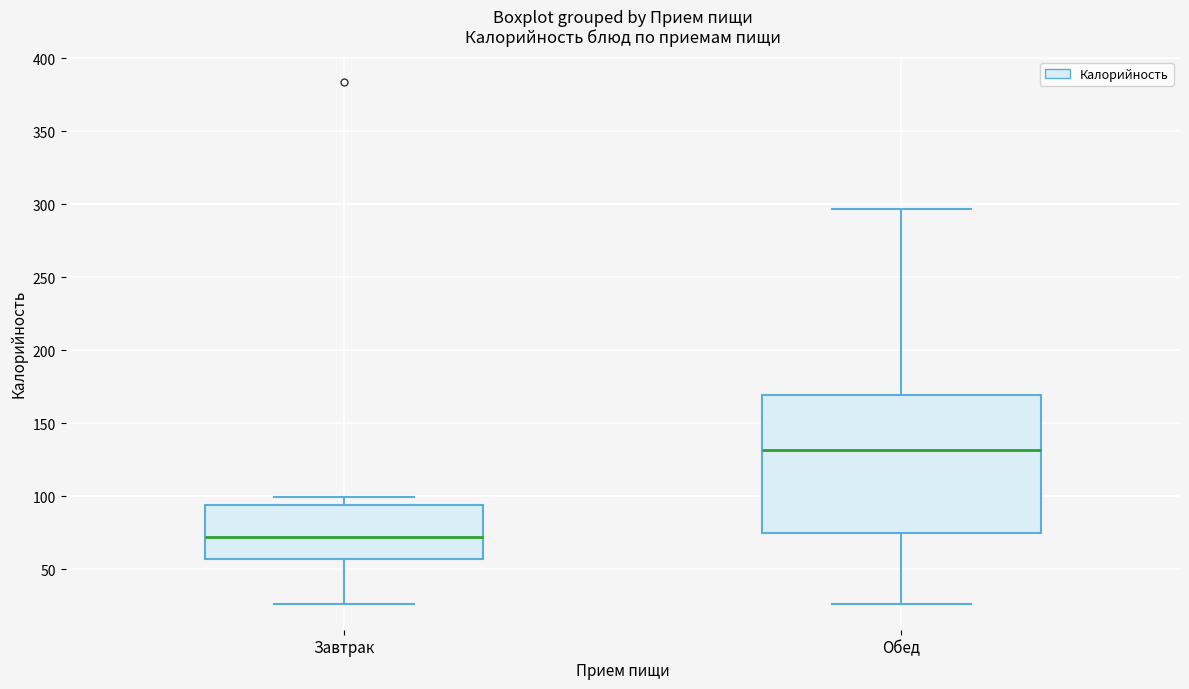

Reading left to right, read every box against the y-axis: the position of its median line, the range the box covers, and the ends of its whiskers. The values are not printed on the chart, so give them approximately, as read against the axis.

Завтрак: median 70, box 55 to 95, whiskers 25 to 100
Обед: median 130, box 75 to 170, whiskers 25 to 295